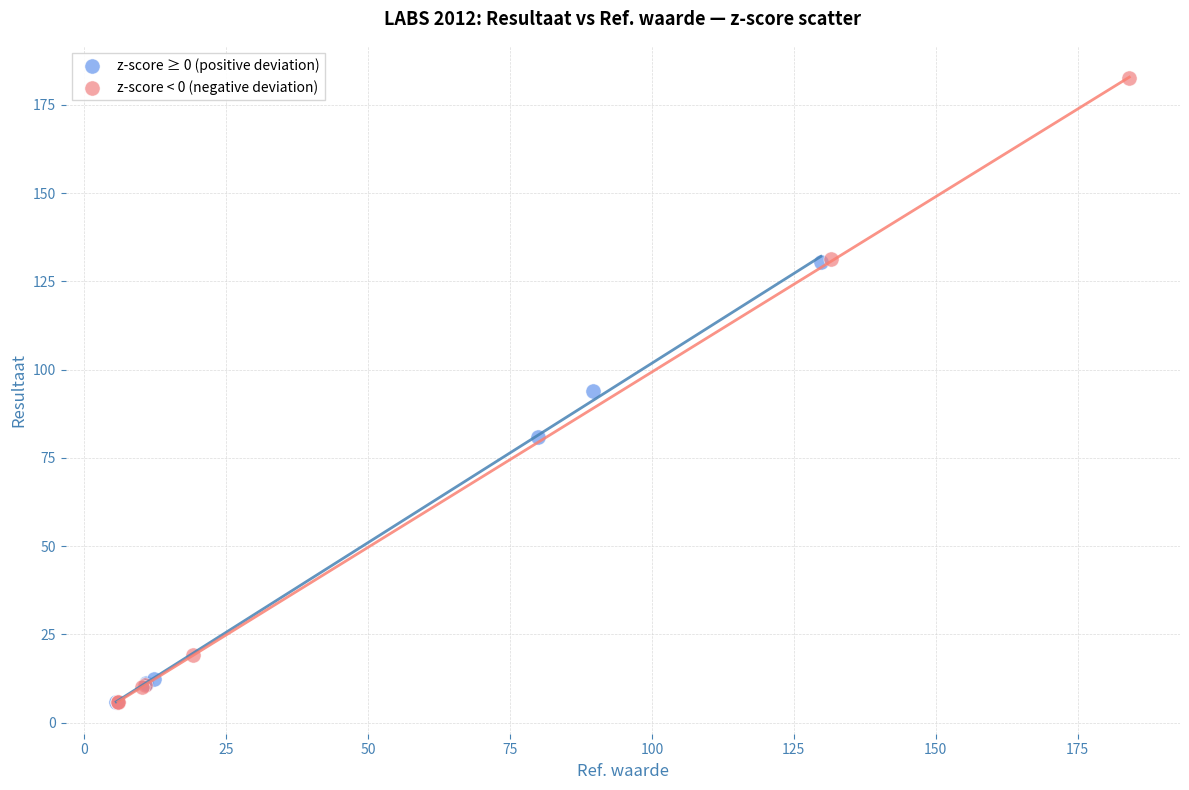

Which series contains the highest Y value?

z-score < 0 (negative deviation)